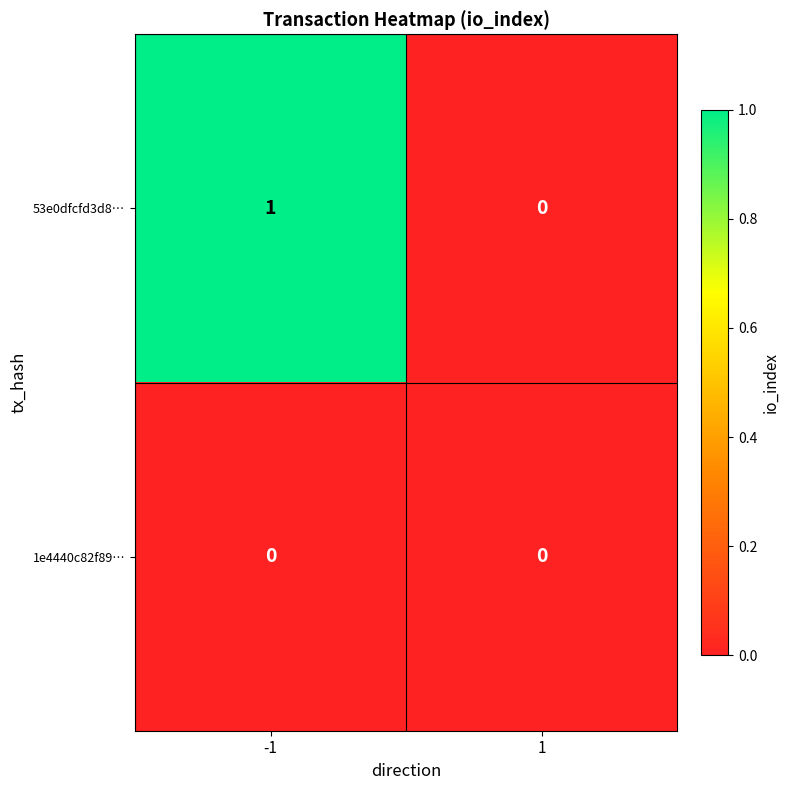

Which series has the largest range (max minus min)?

53e0dfcfd3d8…